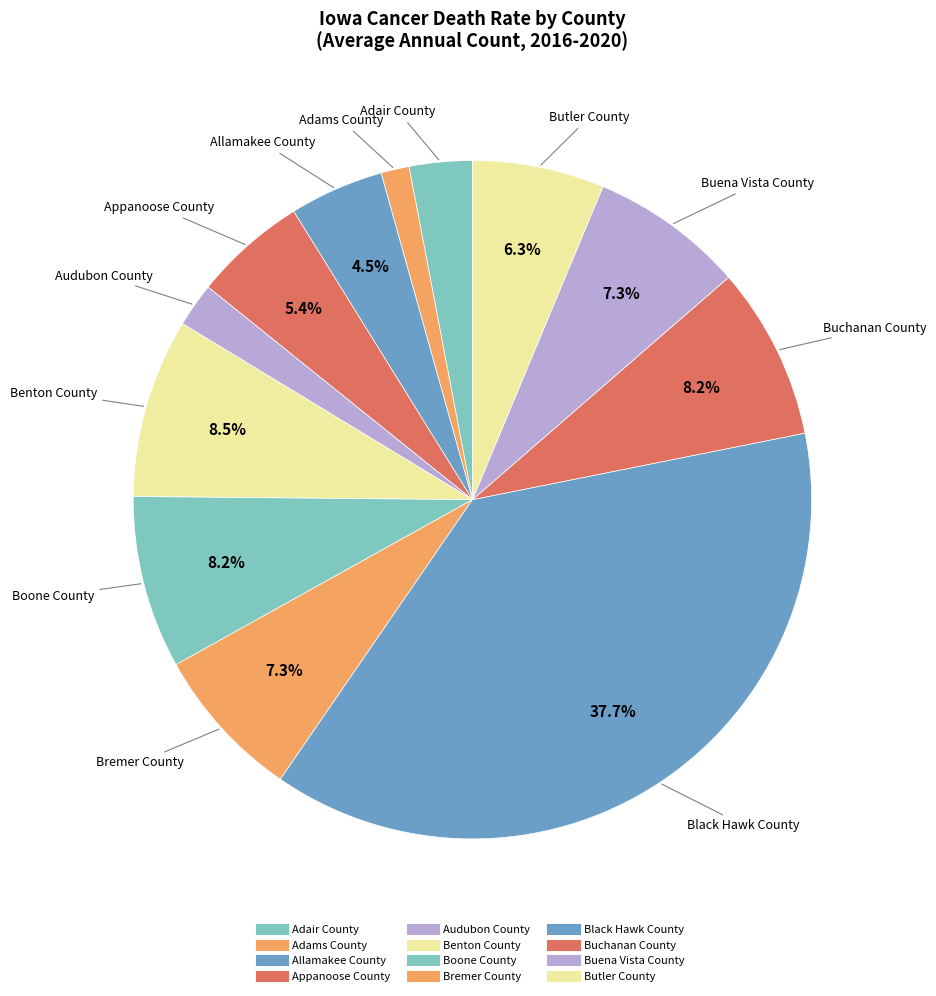

To the nearest percent, what percentage of the pie is Appanoose County?

5%